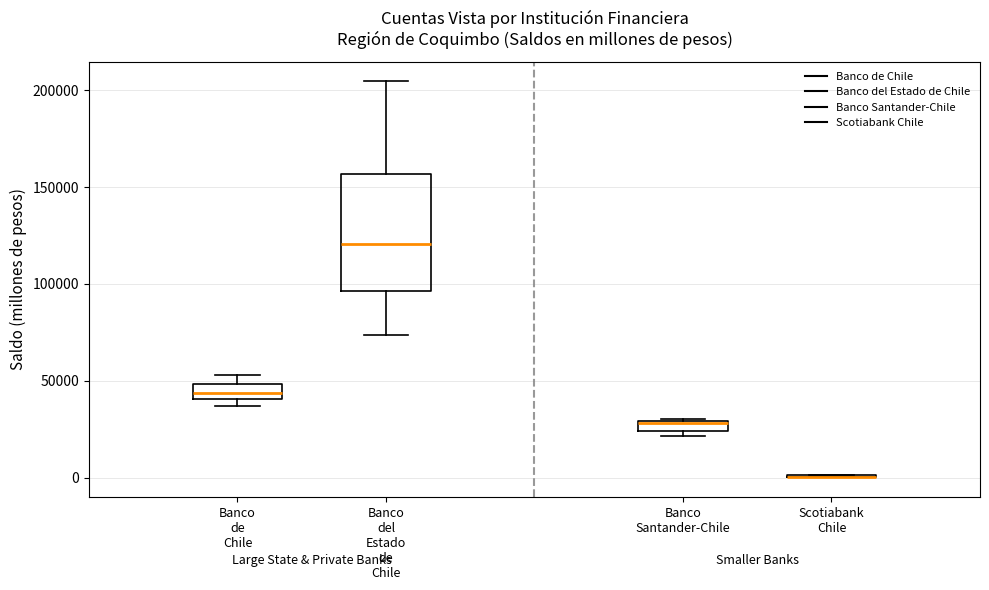

Which box is the tallest, from its lower edge to its upper edge?

Banco del Estado de Chile